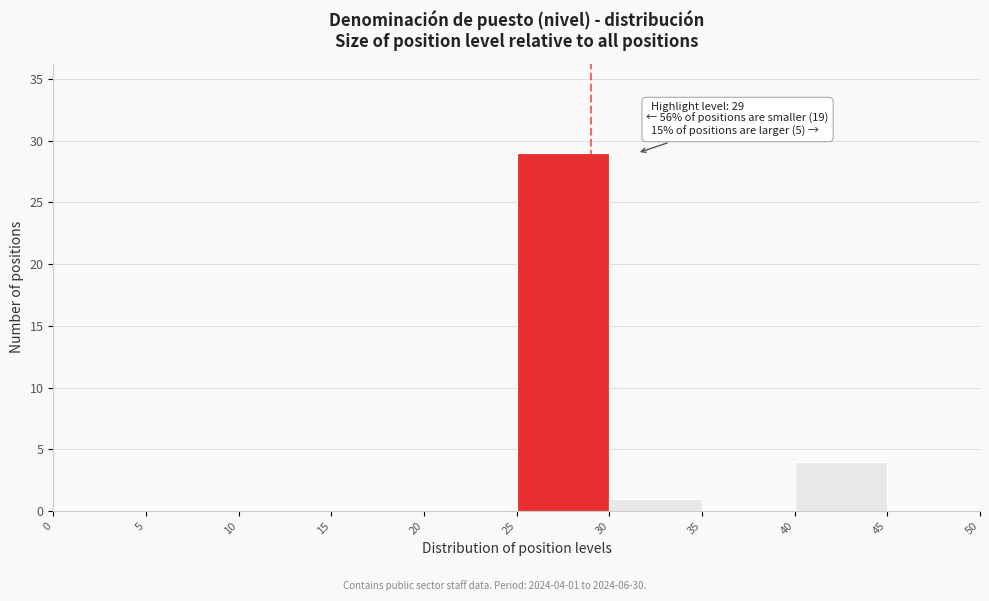

Which range on the x-axis has the tallest bar?

25 to 30